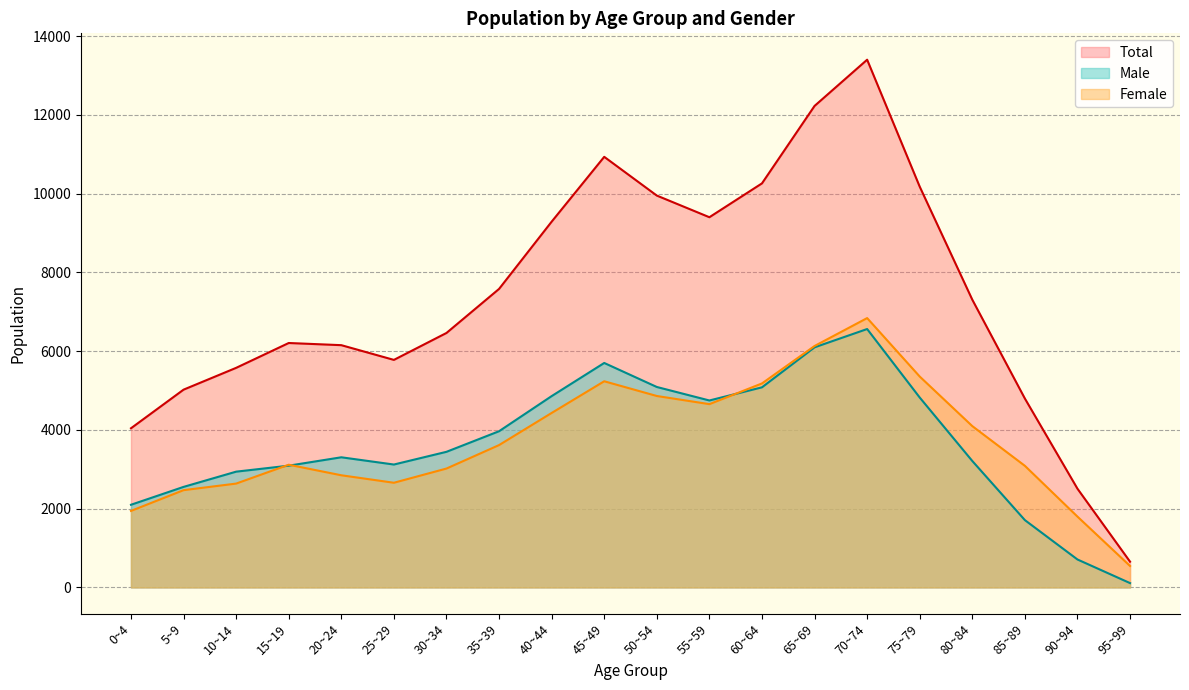

What is the total value across all series at 55~59?

18806